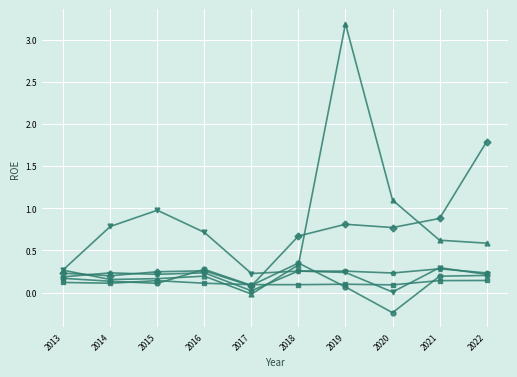

What is the total value across all series at 2013?

1.2